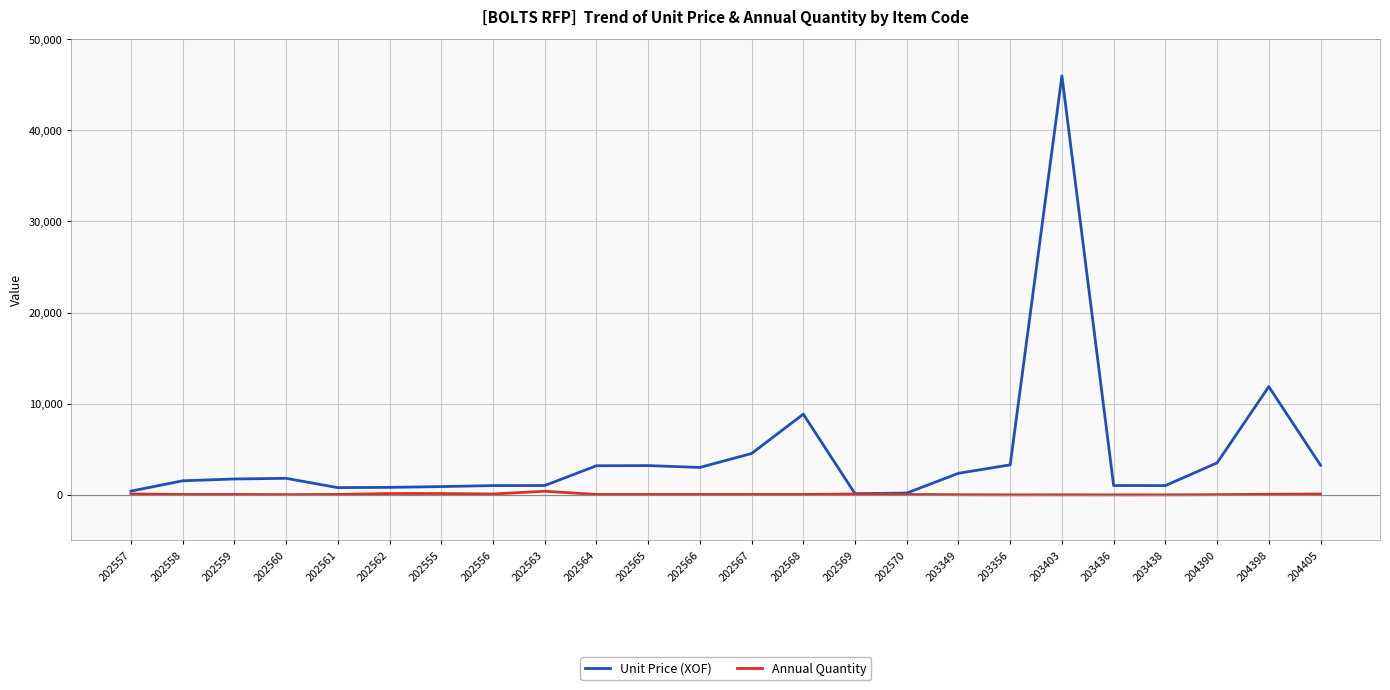

Which series has the largest total across all categories?

Unit Price (XOF)